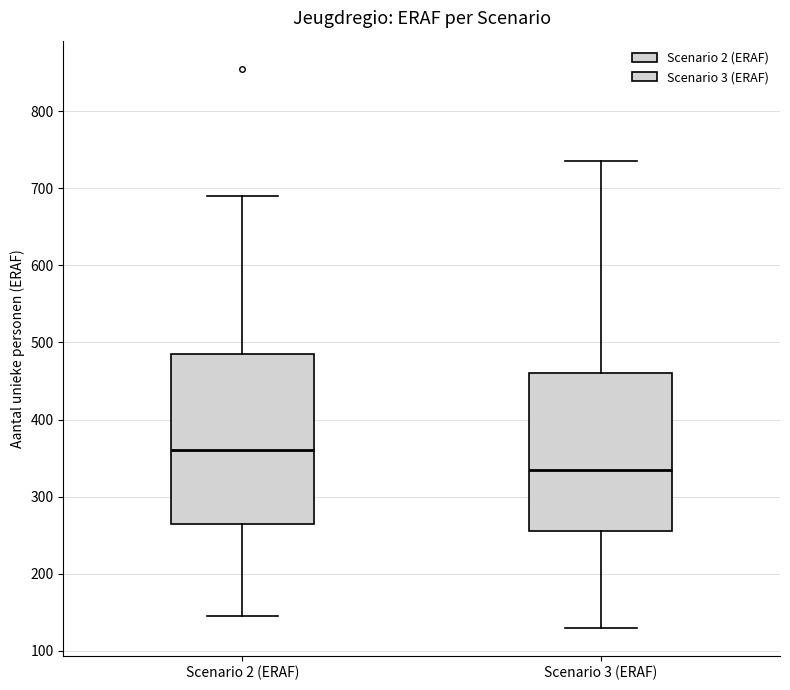

Reading left to right, read every box against the y-axis: the position of its median line, the range the box covers, and the ends of its whiskers. The values are not printed on the chart, so give them approximately, as read against the axis.

Scenario 2 (ERAF): median 360, box 270 to 490, whiskers 150 to 690
Scenario 3 (ERAF): median 340, box 260 to 460, whiskers 130 to 740